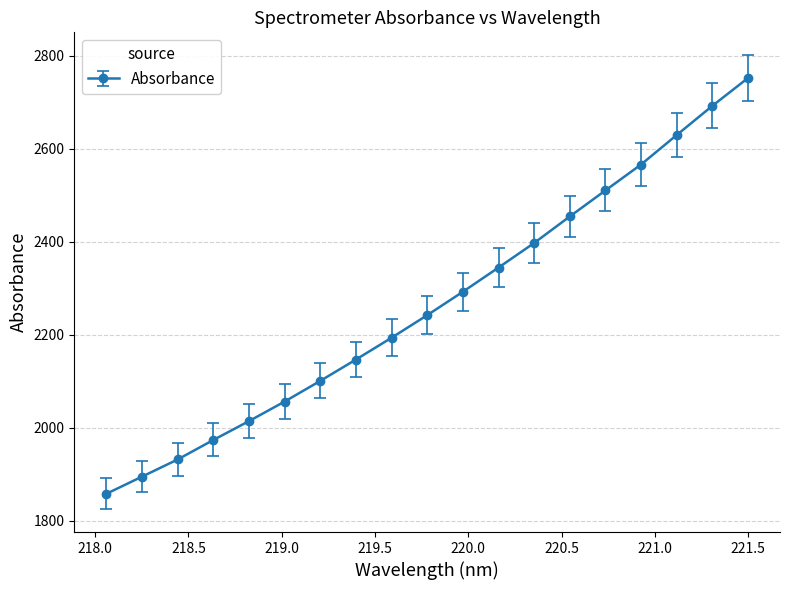

Is this an area chart (filled region under the line)?

No